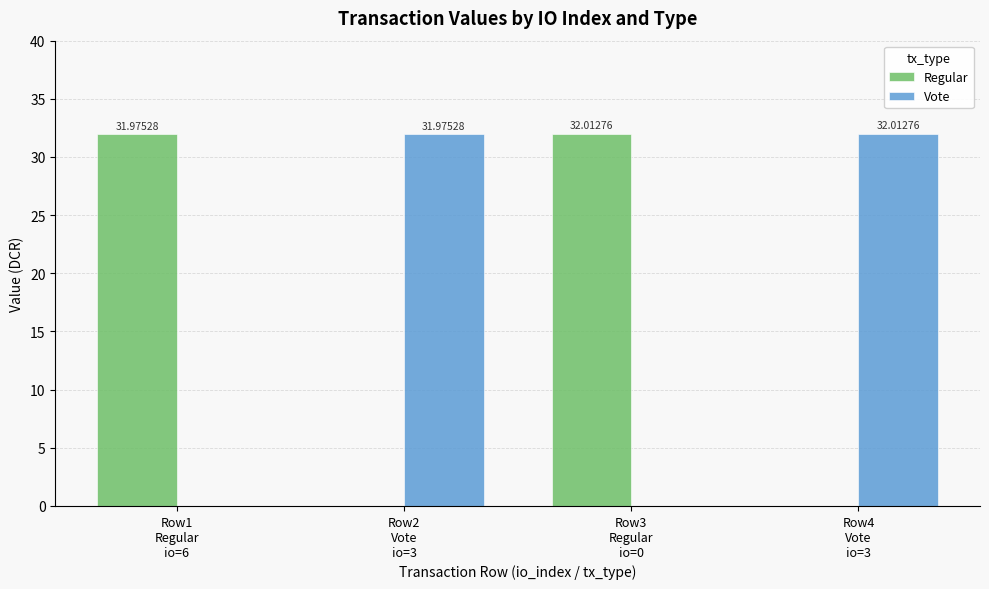

How many data points in Regular are above 31?

2